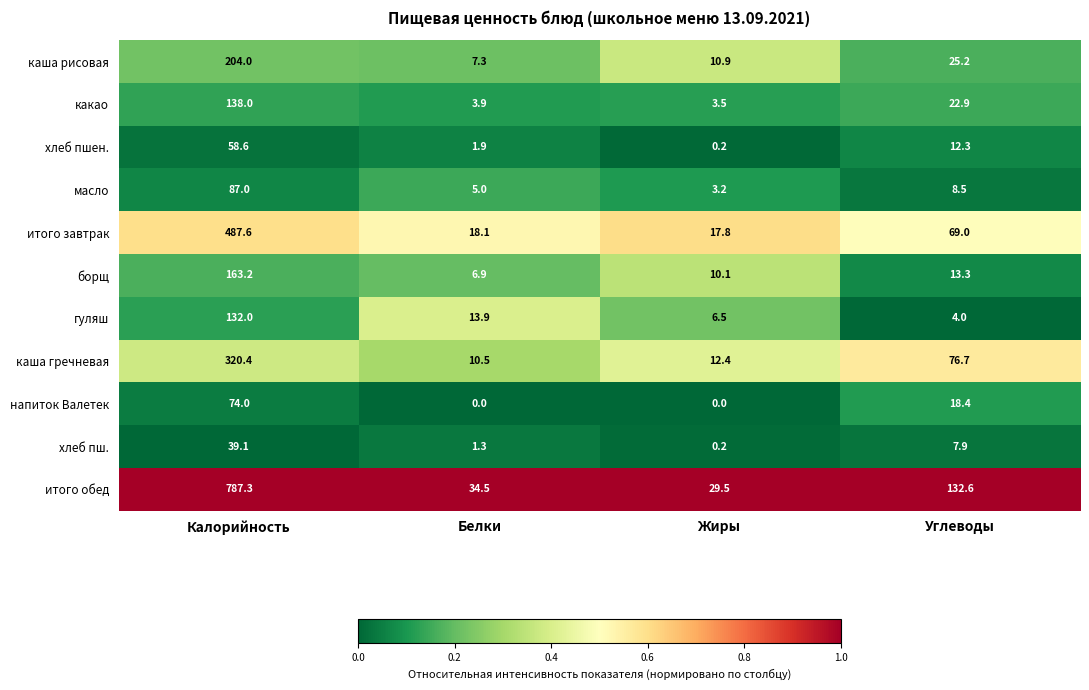

True or false: итого завтрак has a value of 98.3 at Углеводы.

False